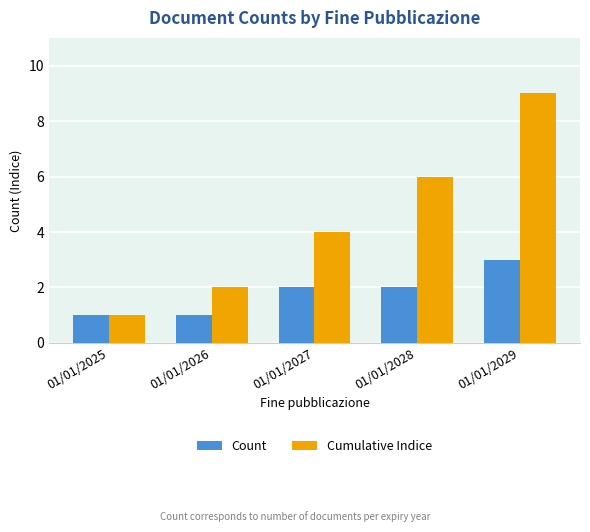

How many bars are there in each group?

2